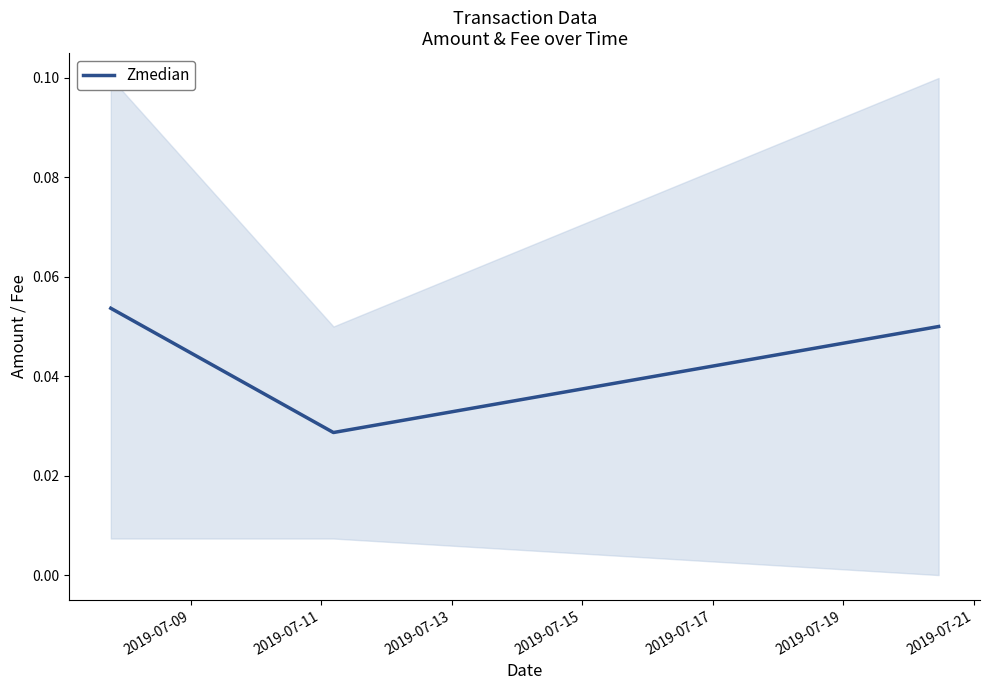

Count the Zmedian values in the range 0 to 1.

3